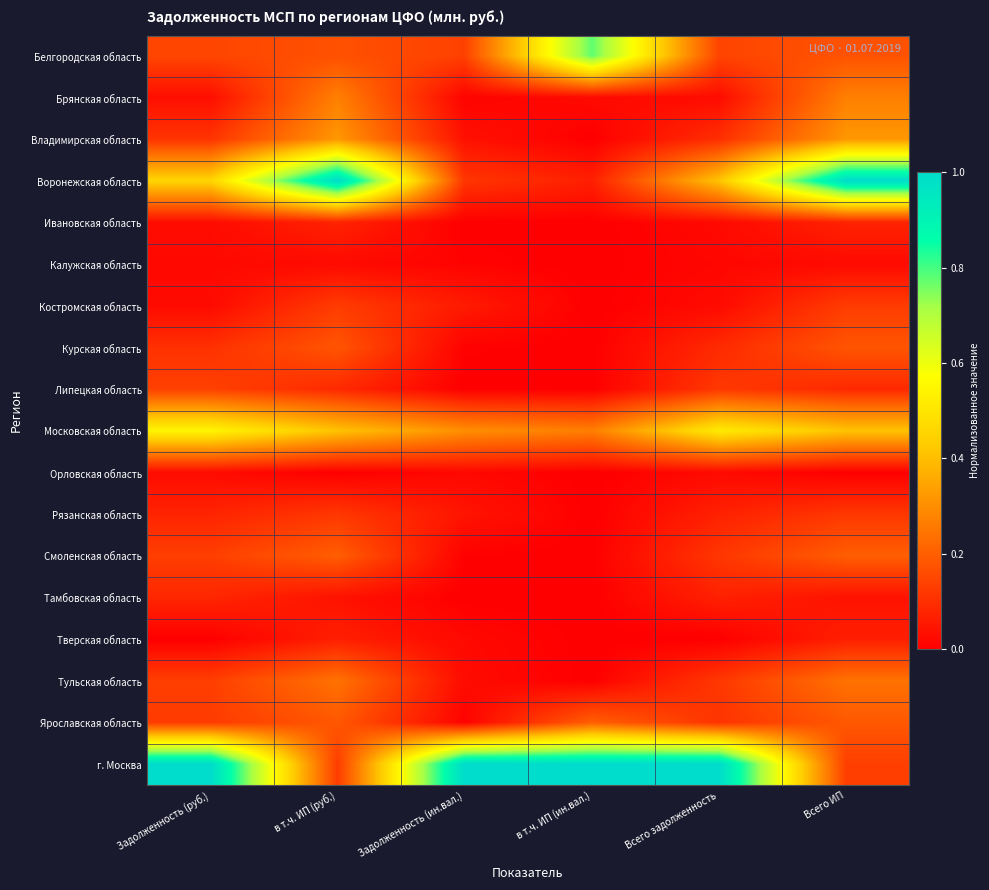

At Всего задолженность, list the series in order from largest to smallest.

г. Москва, Московская область, Воронежская область, Белгородская область, Липецкая область, Тульская область, Смоленская область, Ярославская область, Владимирская область, Курская область, Рязанская область, Тамбовская область, Брянская область, Костромская область, Орловская область, Ивановская область, Калужская область, Тверская область